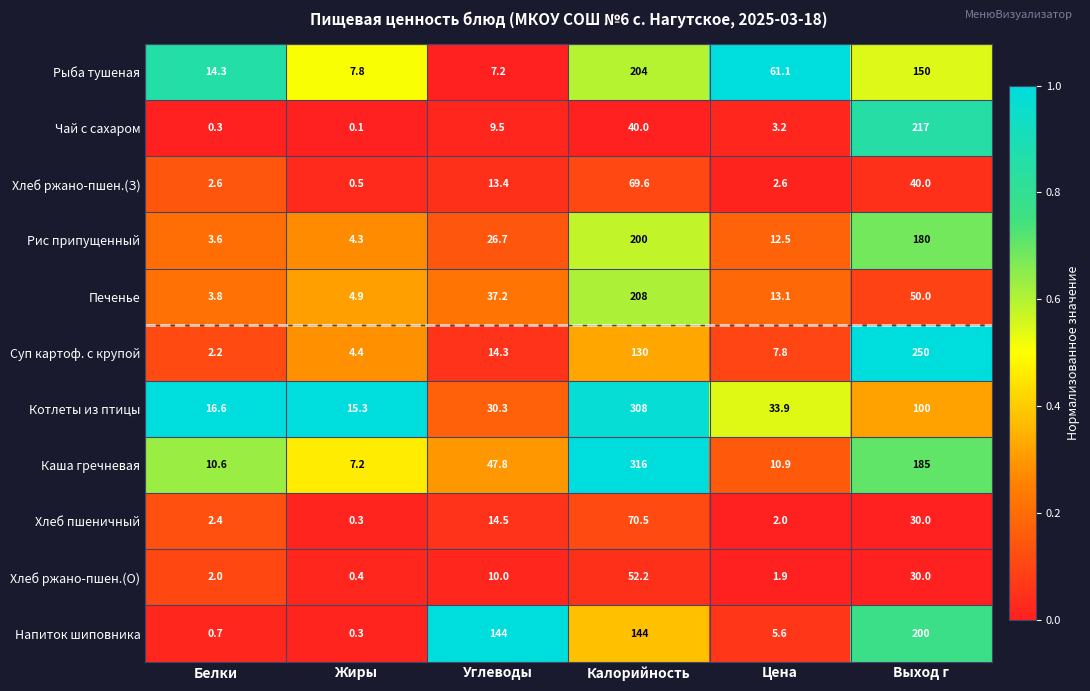

What is the average value of the Рис припущенный series?

71.2